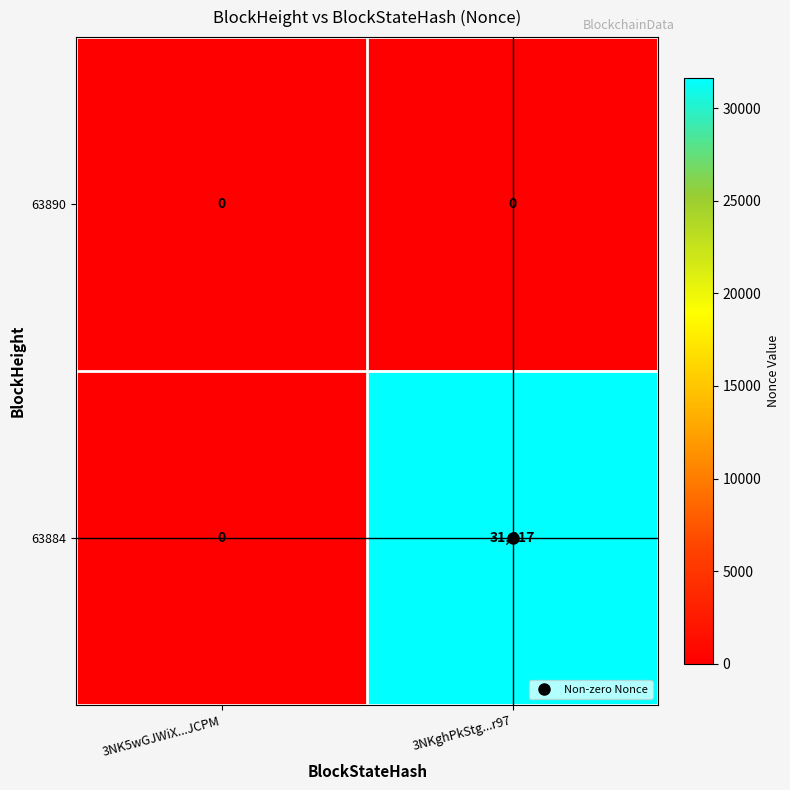

Which series has the largest total across all categories?

63884